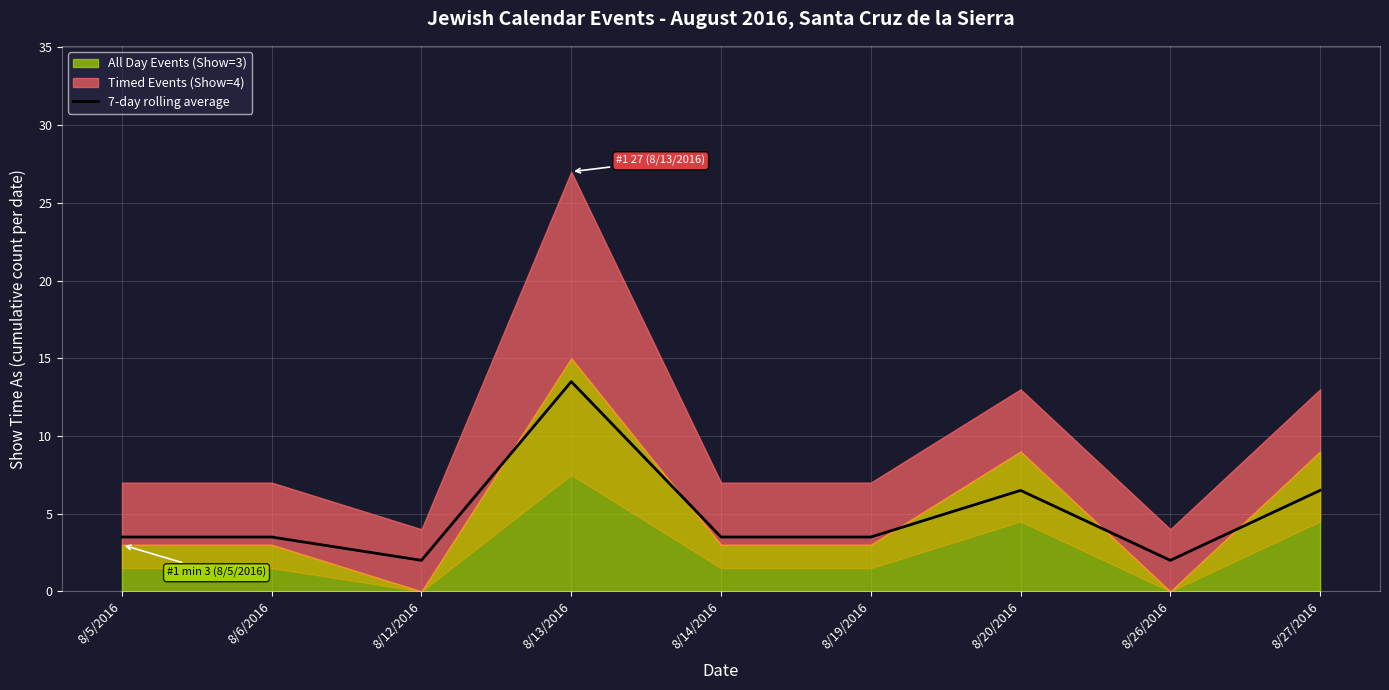

List the labels in order of value, largest first.

8/13/2016, 8/20/2016, 8/27/2016, 8/5/2016, 8/6/2016, 8/14/2016, 8/19/2016, 8/12/2016, 8/26/2016